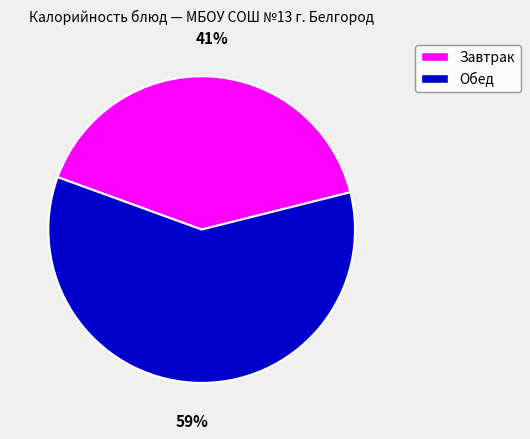

How many segments does this pie chart have?

2